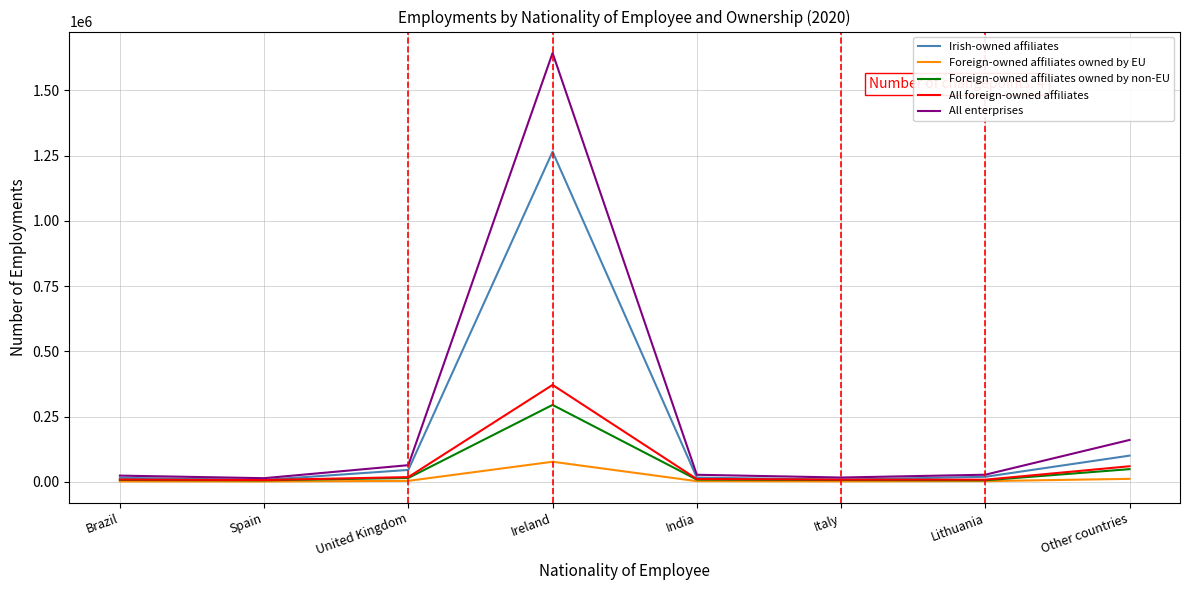

At which category is the sum across all series the highest?

Ireland